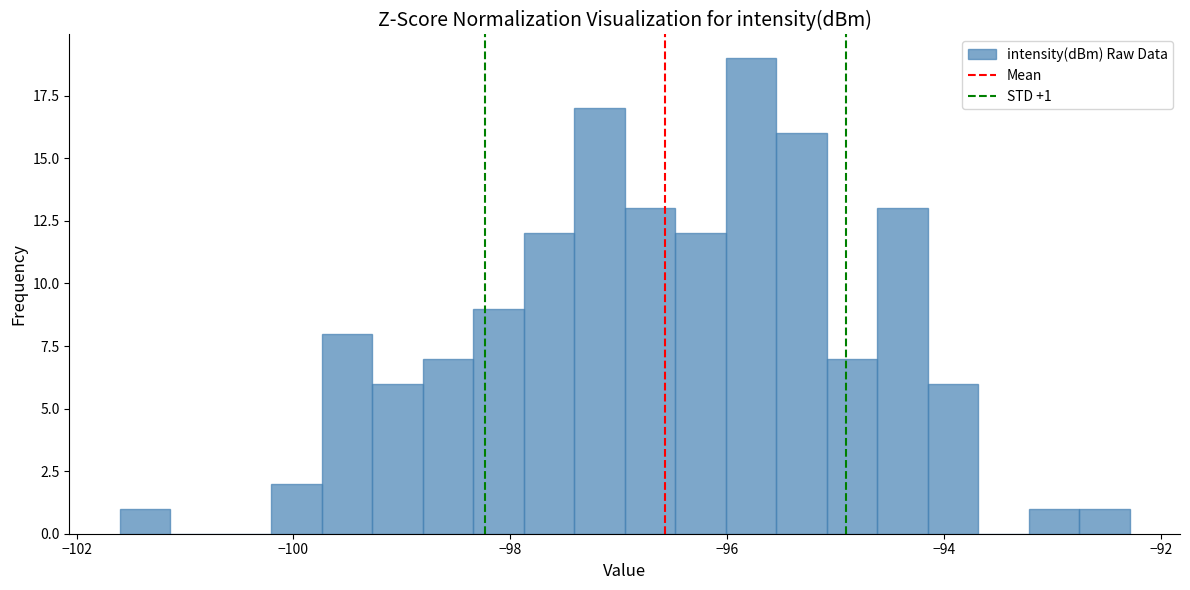

Around what value on the x-axis is the tallest bar? Give the approximate position of its centre, as read against the axis.

-95.8